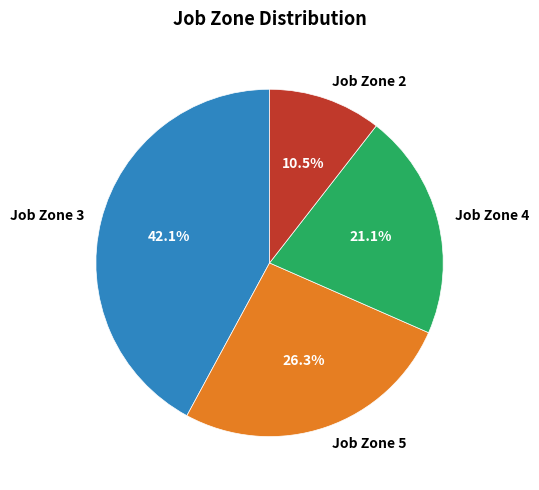

Which has a higher value, Job Zone 5 or Job Zone 3?

Job Zone 3